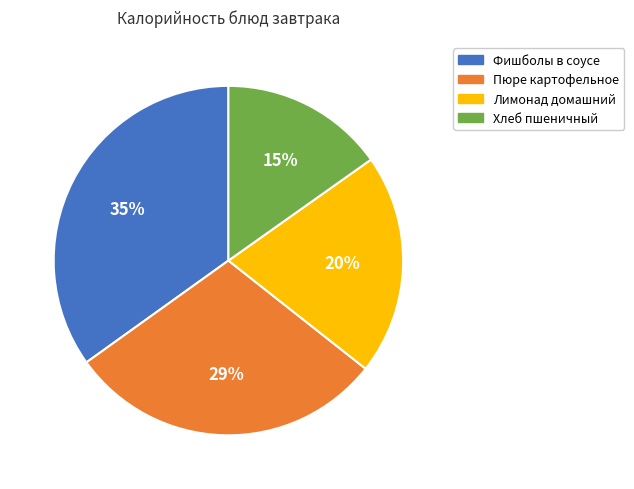

Combined, do Лимонад домашний and Хлеб пшеничный account for over 50%?

No